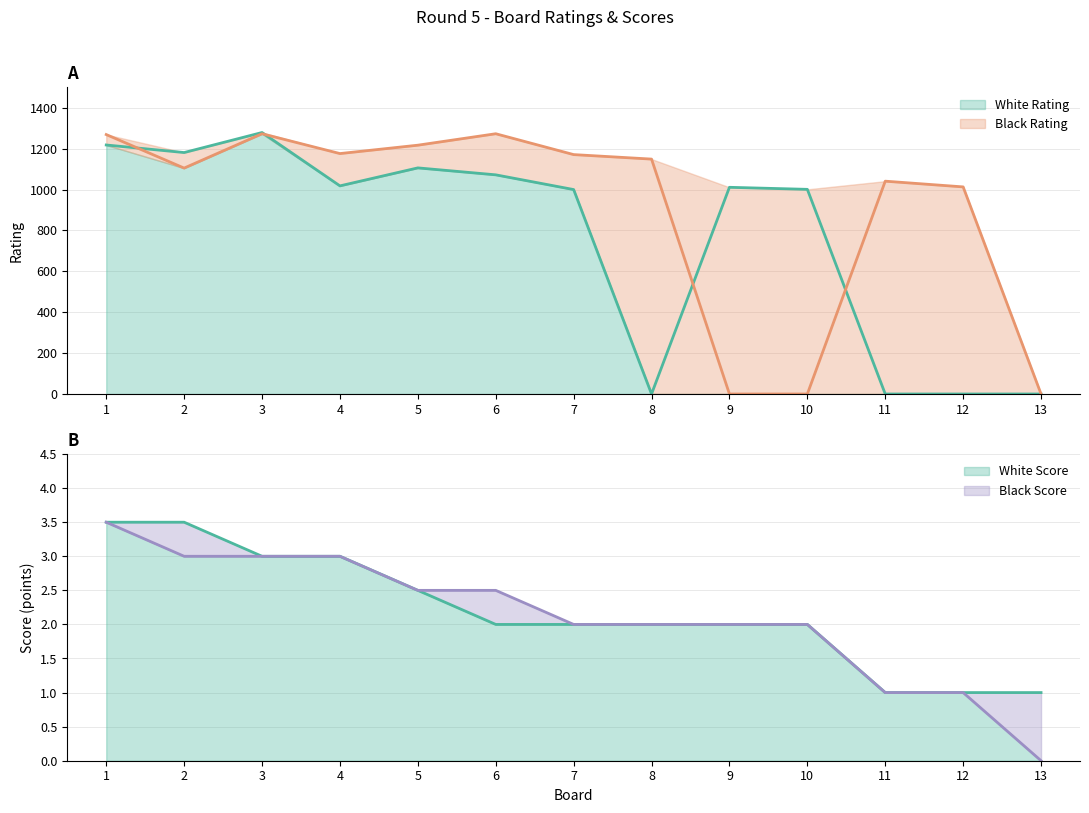

What is the sum of the Black Score values at 12 and 8?

3.0